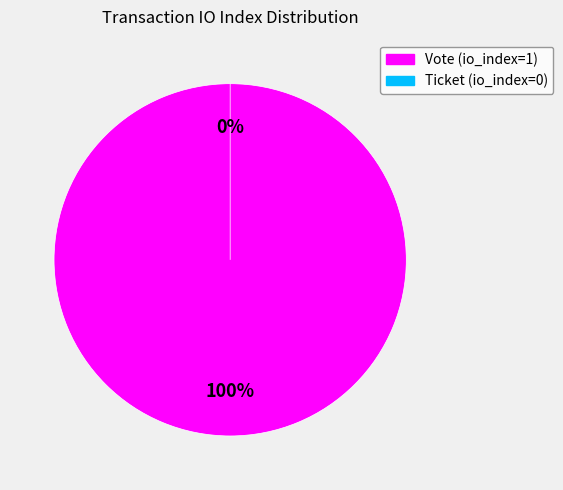

Count the number of slices in the pie.

2